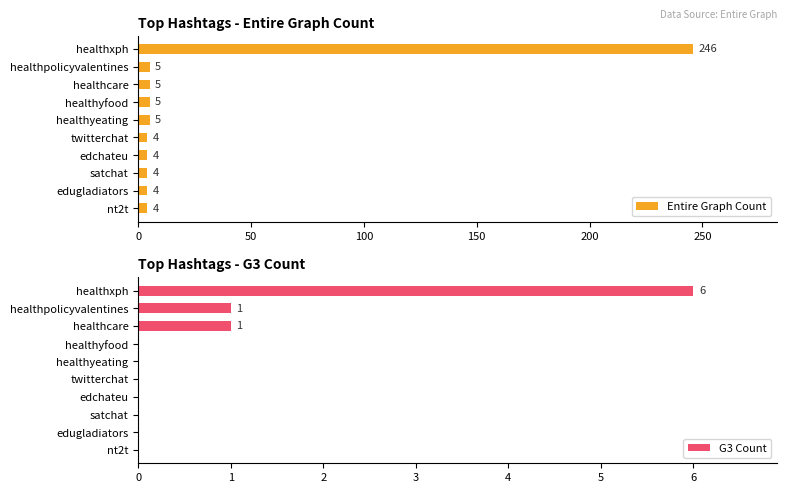

What is the sum of all G3 Count values?

8